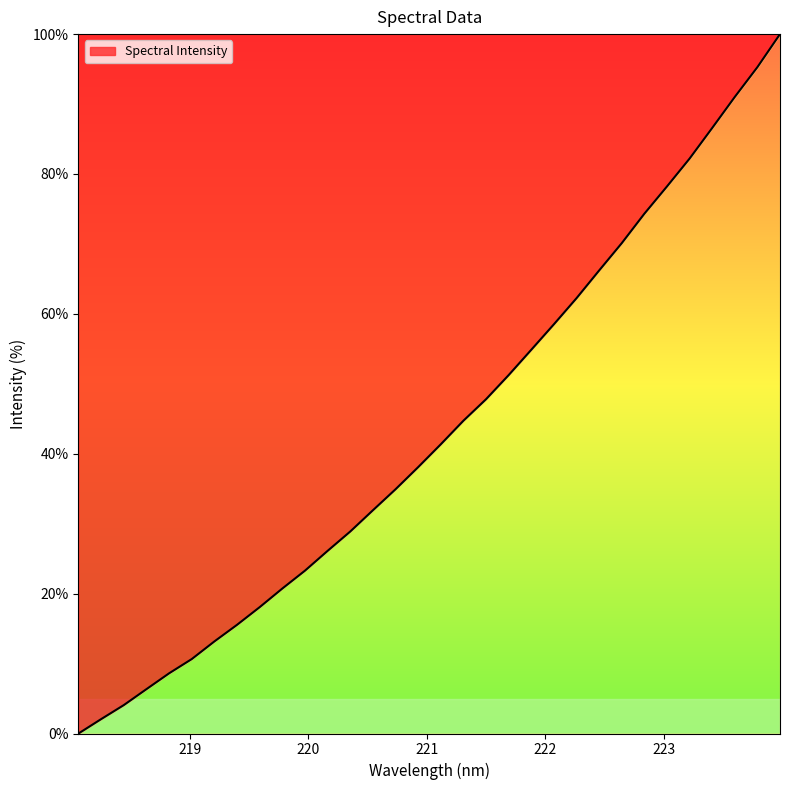

What is the maximum value shown in the chart?

100.0